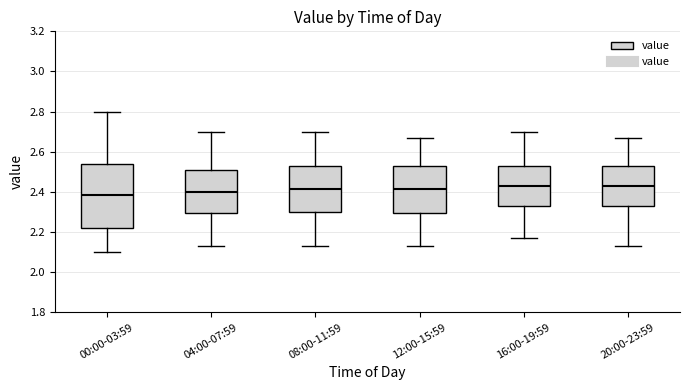

Reading left to right, transcribe this box plot: for each box, give where its median line is, the range the box spans, and where its two whiskers end, as read against the y-axis. The values are not printed on the chart, so give them approximately, as read against the axis.

00:00-03:59: median 2.38, box 2.22 to 2.54, whiskers 2.10 to 2.80
04:00-07:59: median 2.40, box 2.30 to 2.50, whiskers 2.14 to 2.70
08:00-11:59: median 2.42, box 2.30 to 2.54, whiskers 2.14 to 2.70
12:00-15:59: median 2.42, box 2.30 to 2.54, whiskers 2.14 to 2.68
16:00-19:59: median 2.44, box 2.34 to 2.54, whiskers 2.18 to 2.70
20:00-23:59: median 2.44, box 2.34 to 2.54, whiskers 2.14 to 2.68